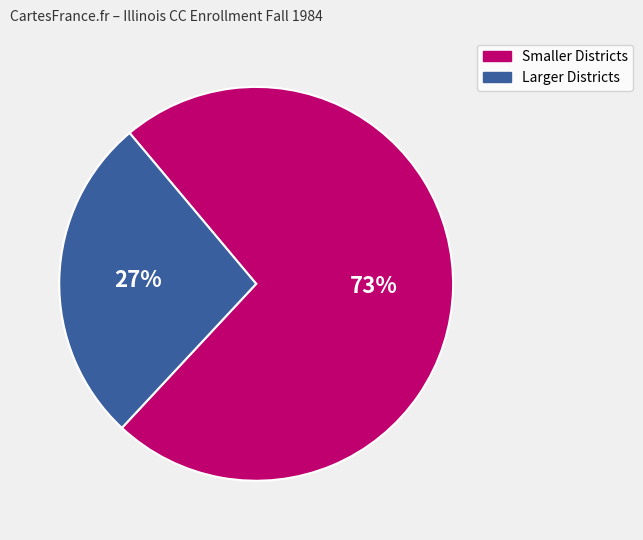

Combined, do Larger Districts and Smaller Districts account for over 50%?

Yes